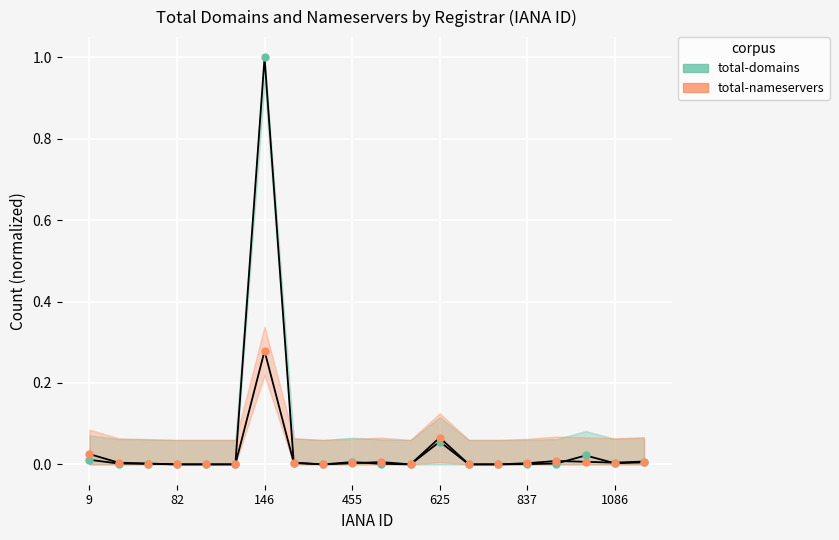

Reading left to right, transcribe all the data shown in this chart.

total-domains: 0.0	0.0	0.0	0.0	0.0	0.0	1.0	0.0	0.0	0.0	0.0	0.0	0.1	0.0	0.0	0.0	0.0	0.0	0.0	0.0
total-nameservers: 0.0	0.0	0.0	0.0	0.0	0.0	0.3	0.0	0.0	0.0	0.0	0.0	0.1	0.0	0.0	0.0	0.0	0.0	0.0	0.0